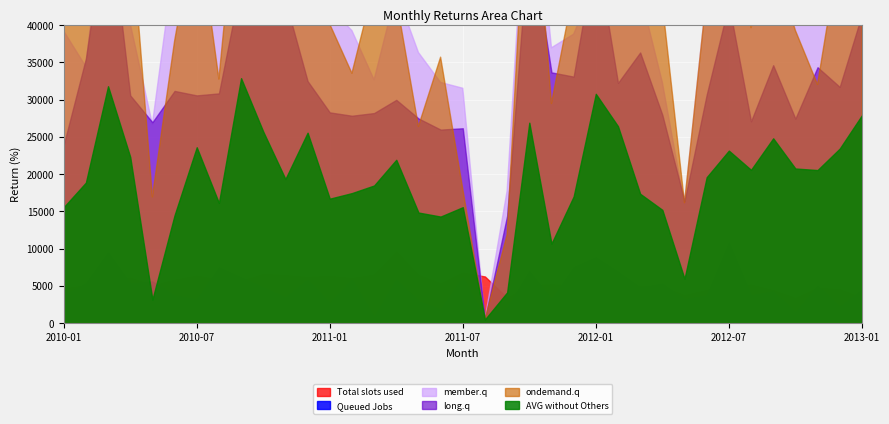

Between which two adjacent categories do Total slots used and member.q first intersect?

2010-02 and 2010-03